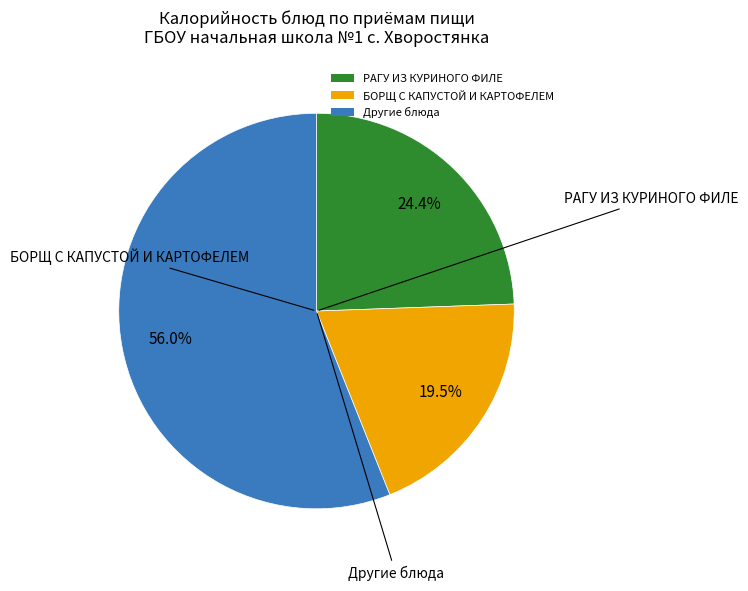

How much of the chart is everything except РАГУ ИЗ КУРИНОГО ФИЛЕ?

75.6%